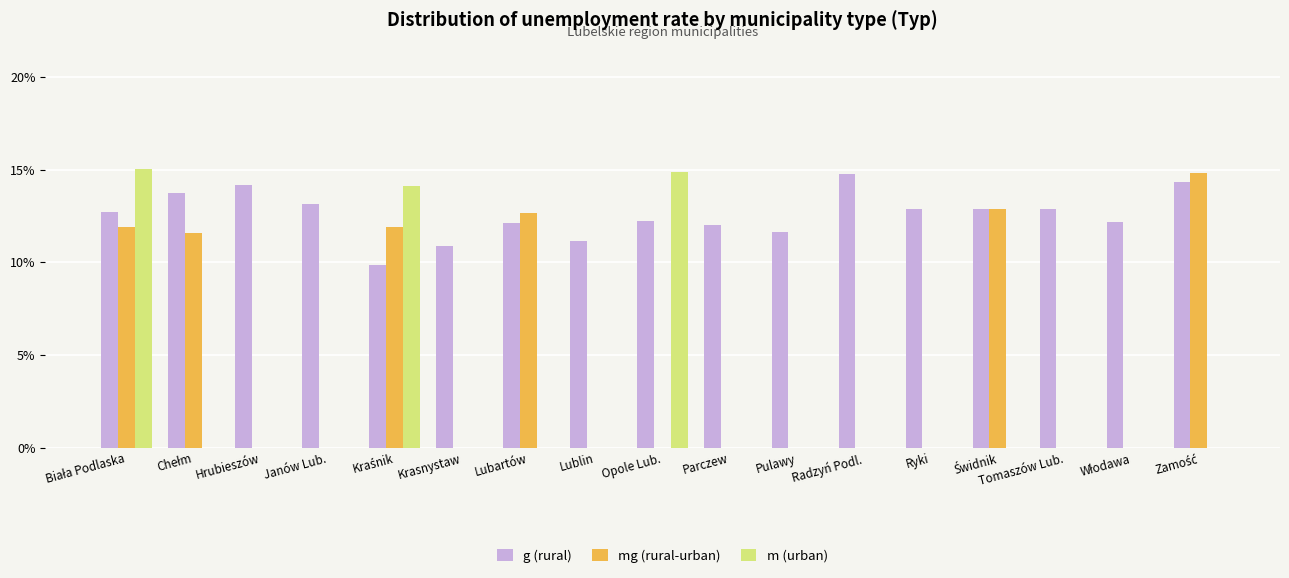

At Ryki, list the series in order from smallest to largest.

mg (rural-urban), m (urban), g (rural)